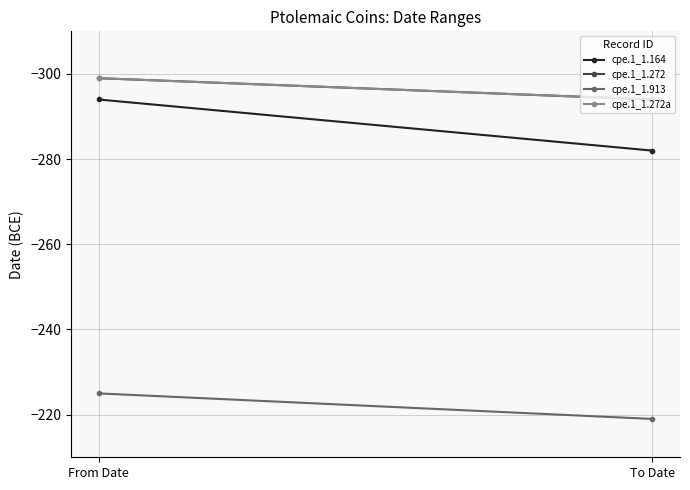

What is the difference between the highest and lowest values at To Date?

75